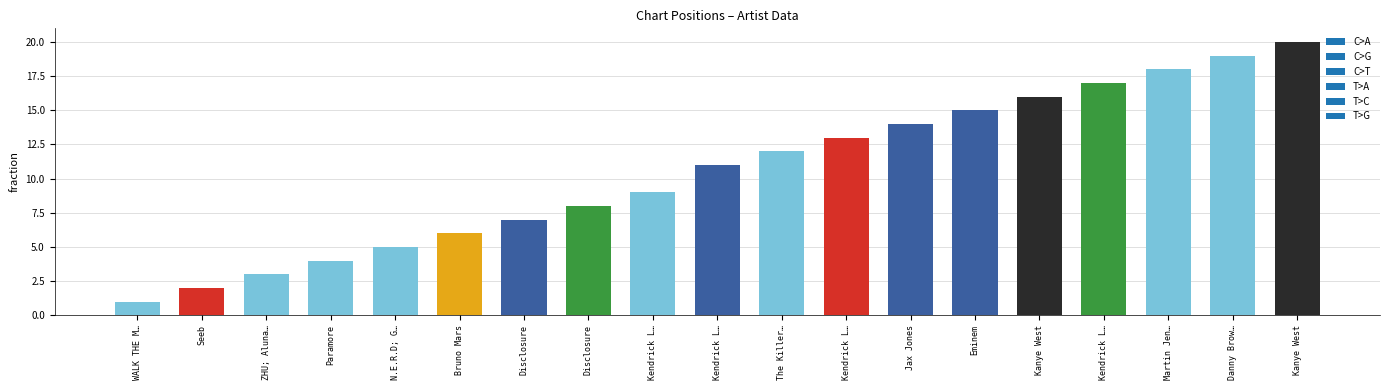

Are the bars grouped side by side (vs. stacked)?

No